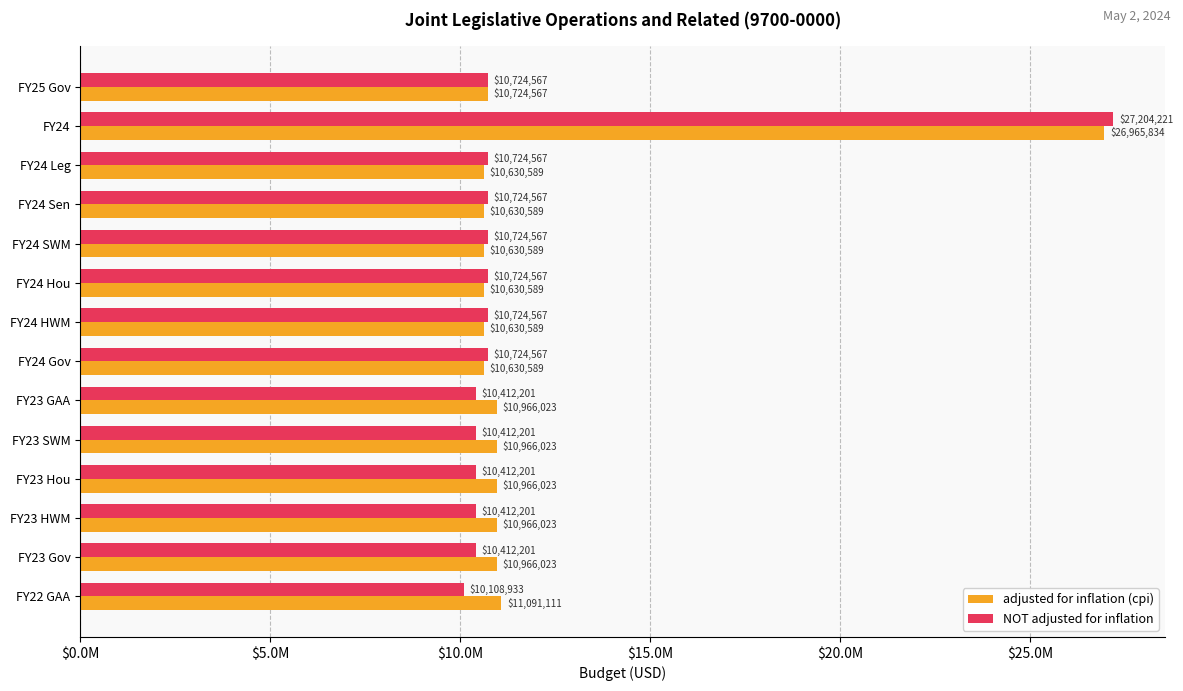

What are all the series names shown in the legend?

adjusted for inflation (cpi), NOT adjusted for inflation